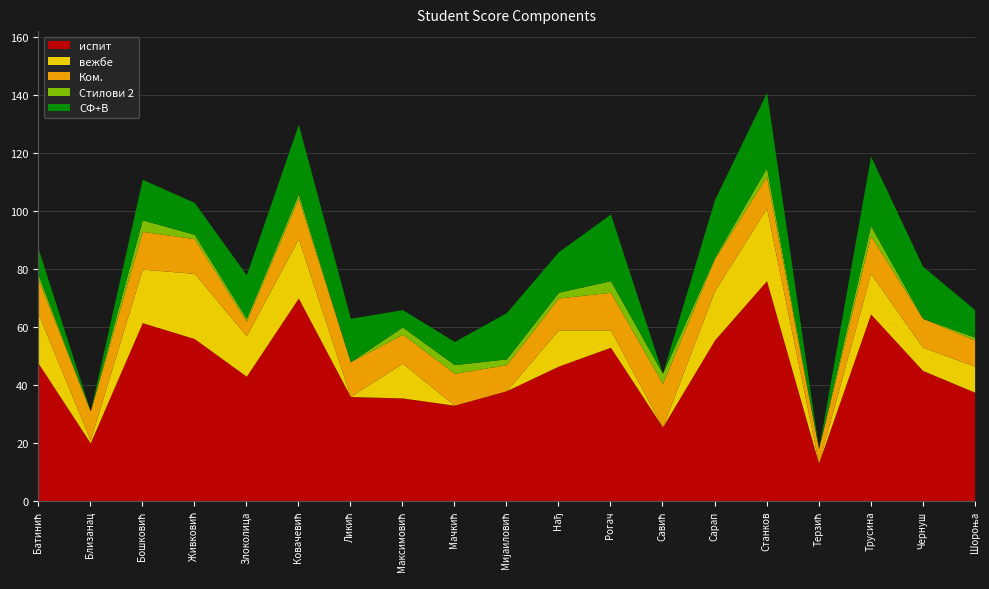

At which category does Ком. reach its first local peak?

Бошковић